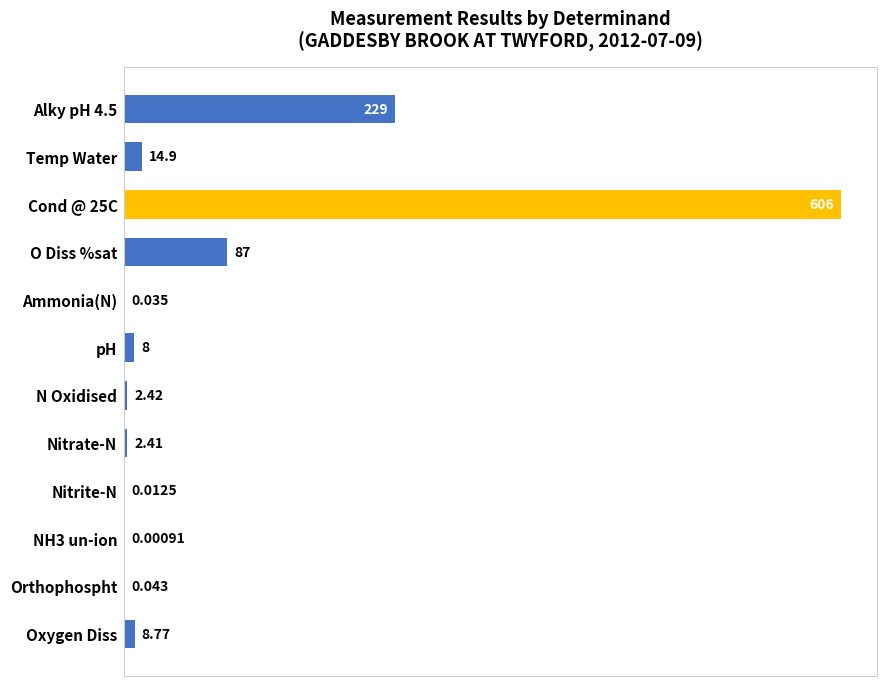

Which has a higher value, NH3 un-ion or Nitrate-N?

Nitrate-N